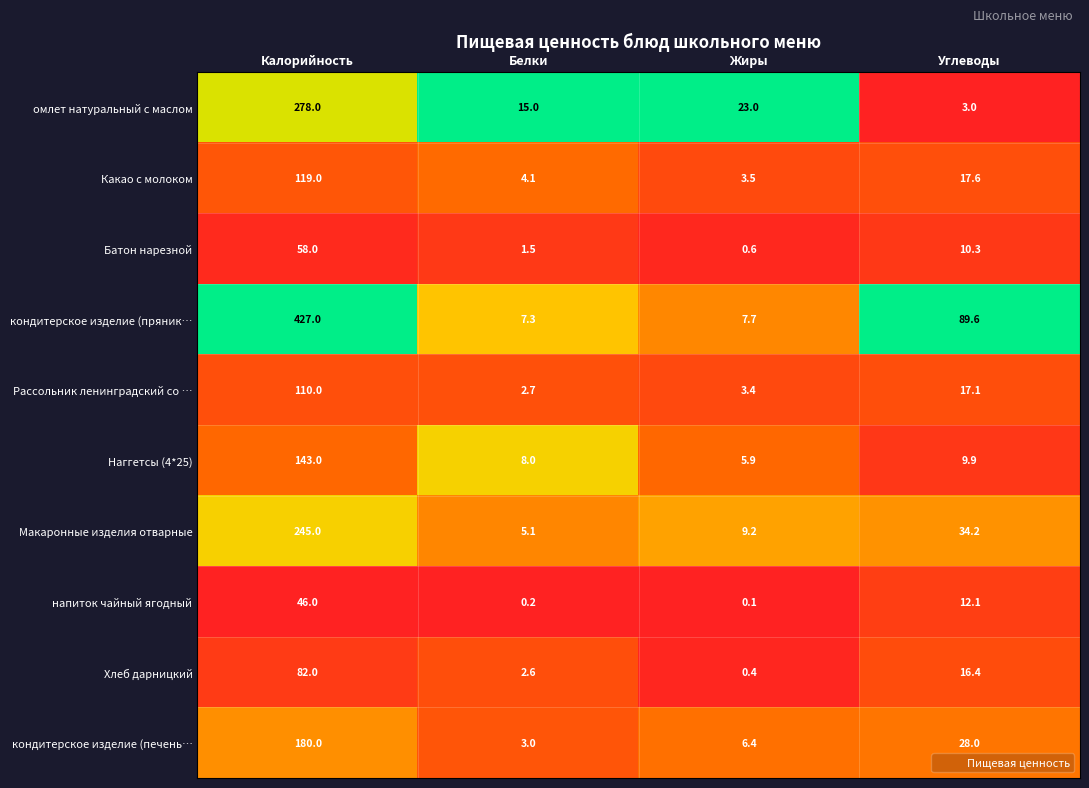

How many data points does each series have?

4